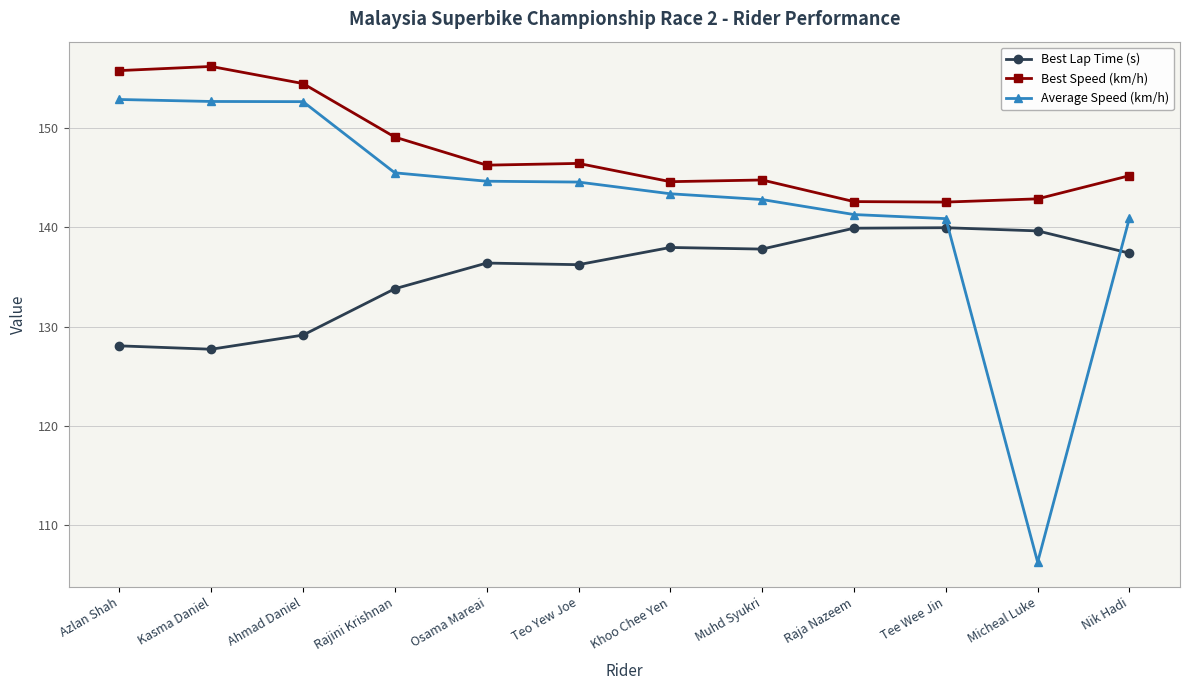

The value of Best Speed (km/h) at Ahmad Daniel is 154.5. True or false?

True